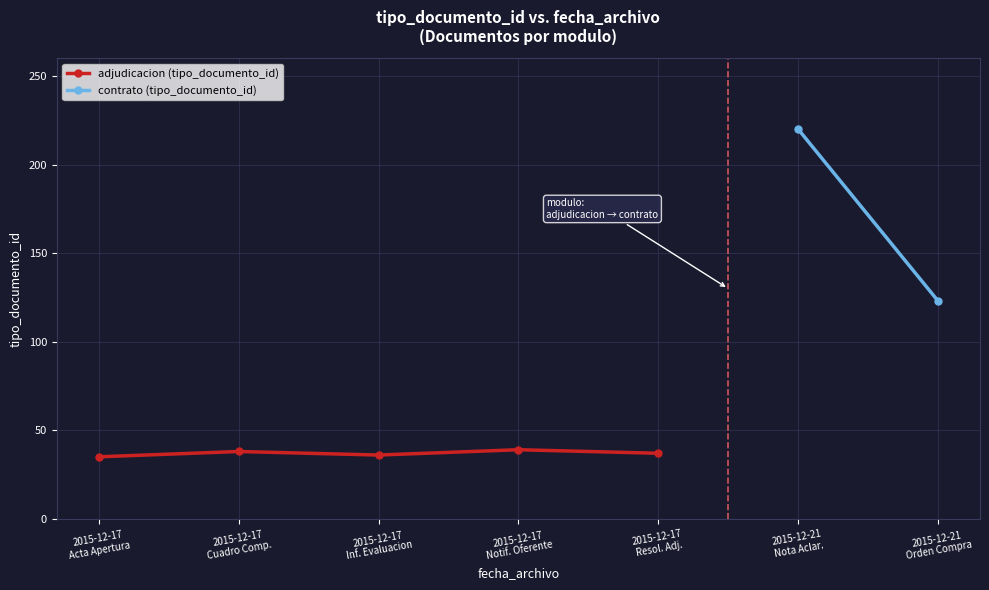

Is this an area chart (filled region under the line)?

No